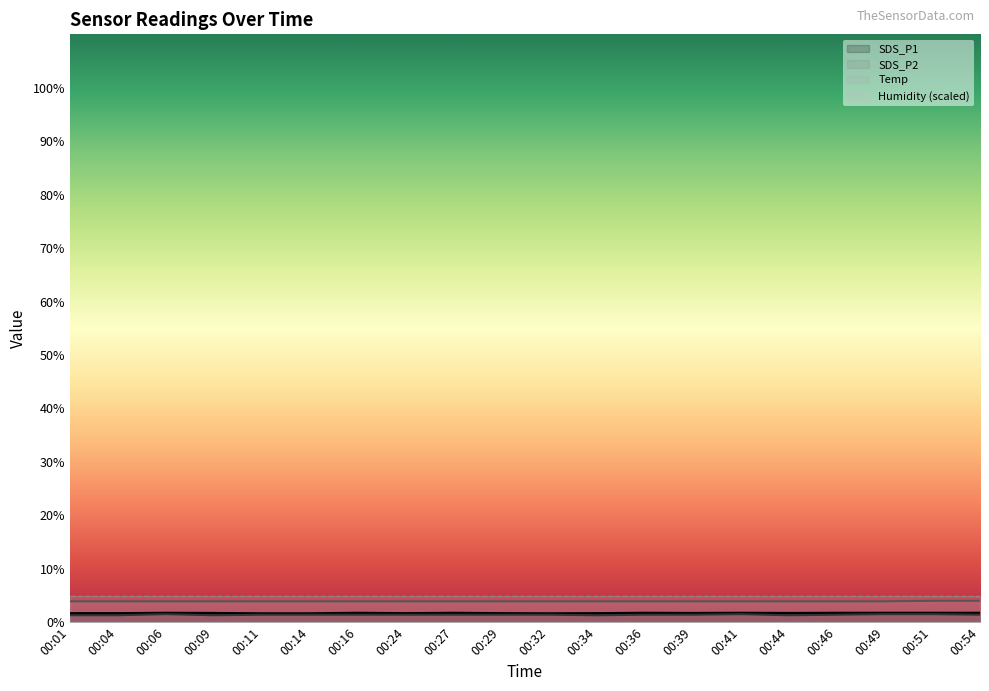

Where is the first local maximum for SDS_P2?

00:06